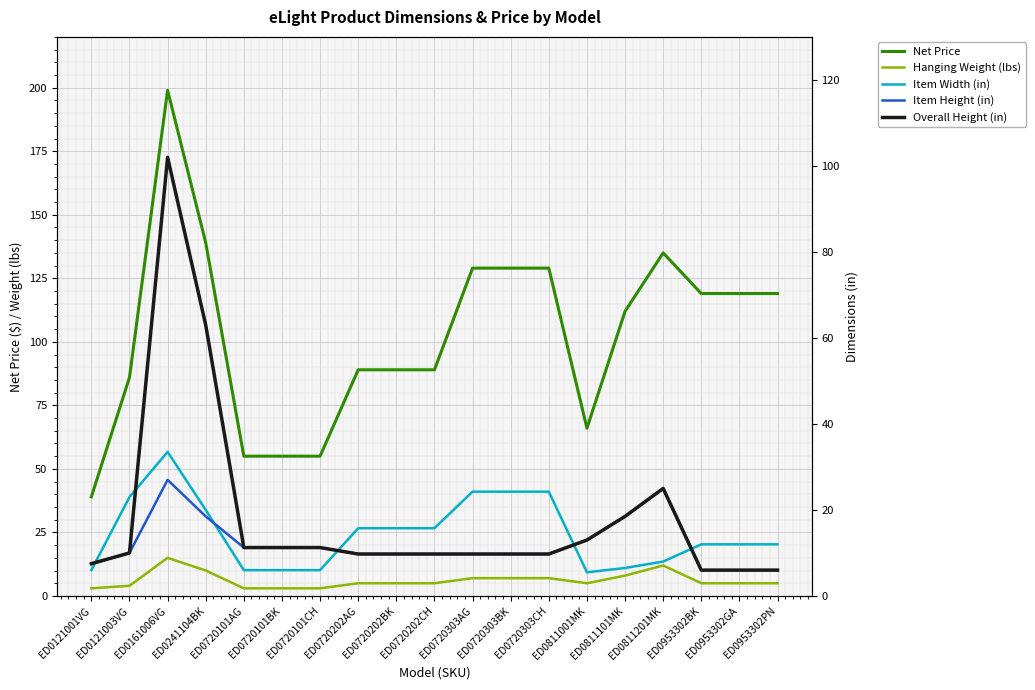

True or false: Item Height (in) and Net Price cross at least once.

False